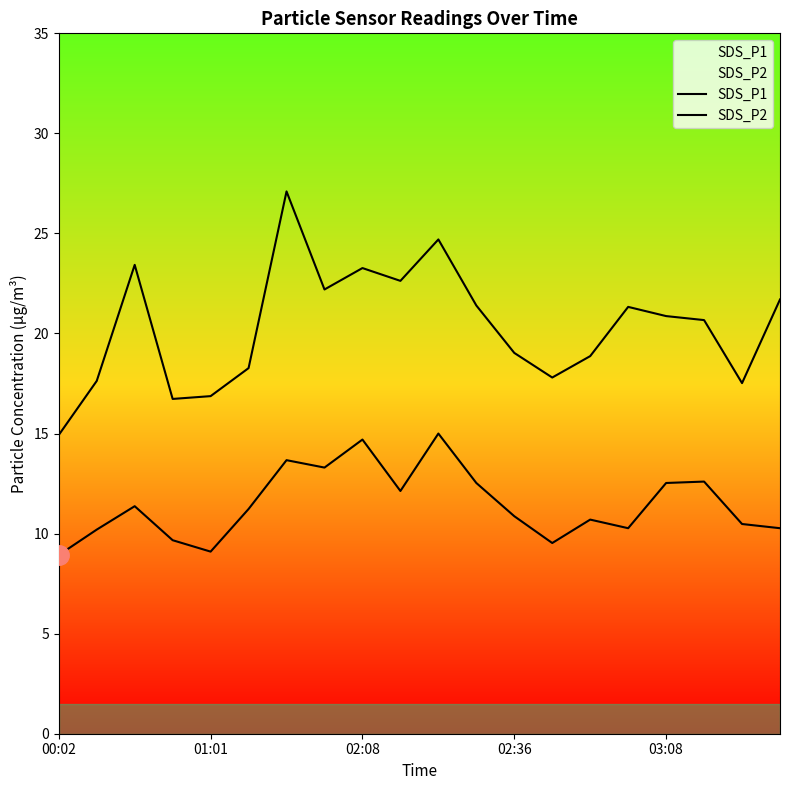

Where is SDS_P2 nearest to the value 11?

02:36